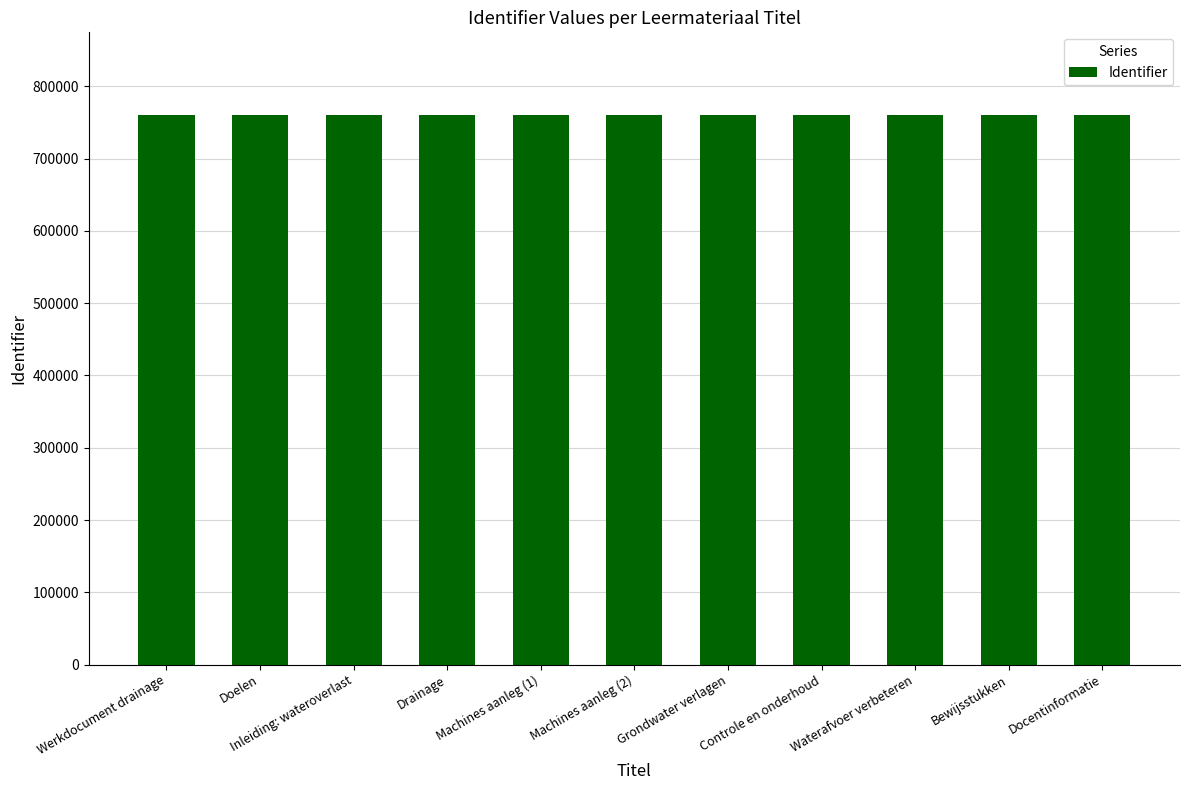

What is the smallest value displayed?

760336